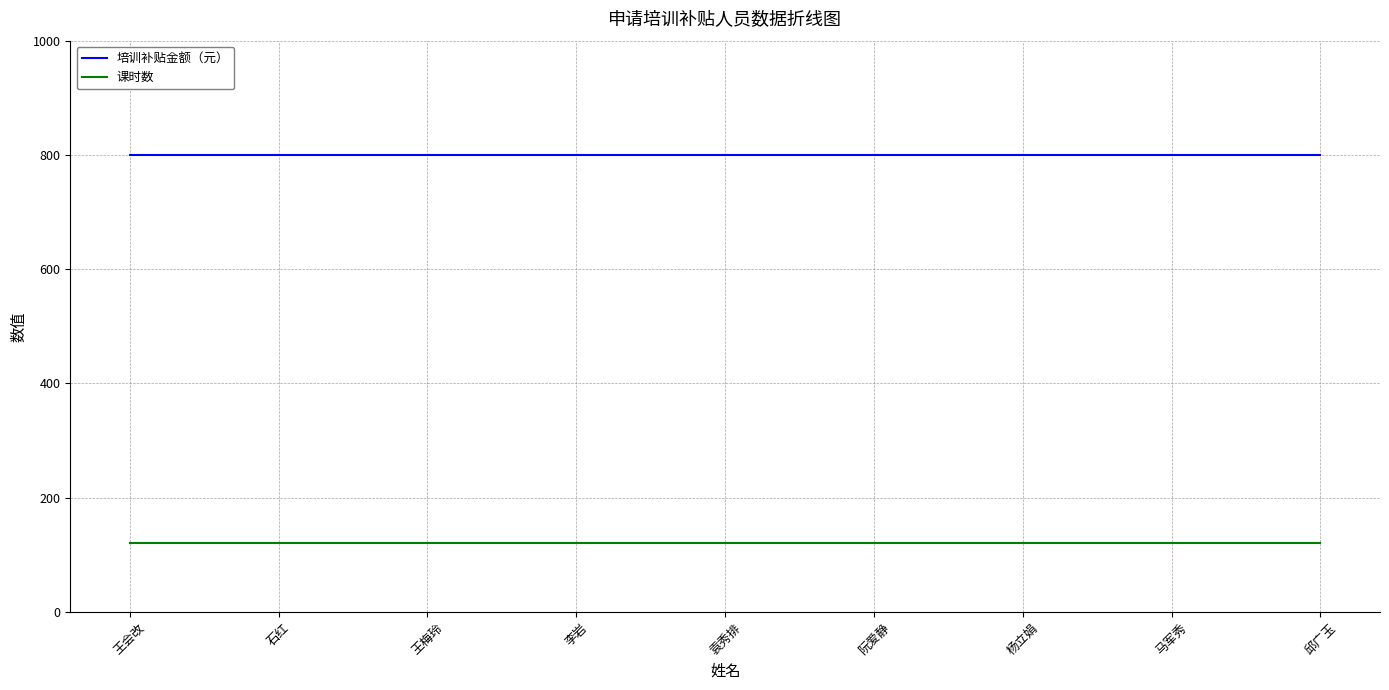

At 王梅玲, list the series in order from largest to smallest.

培训补贴金额（元）, 课时数